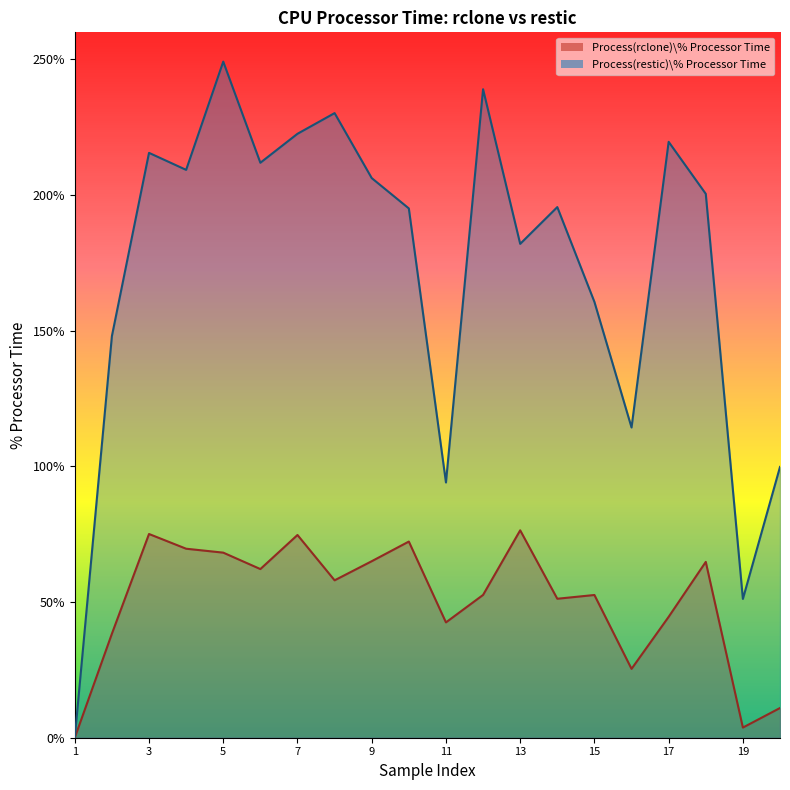

At how many categories does at least one series exceed 132?

15